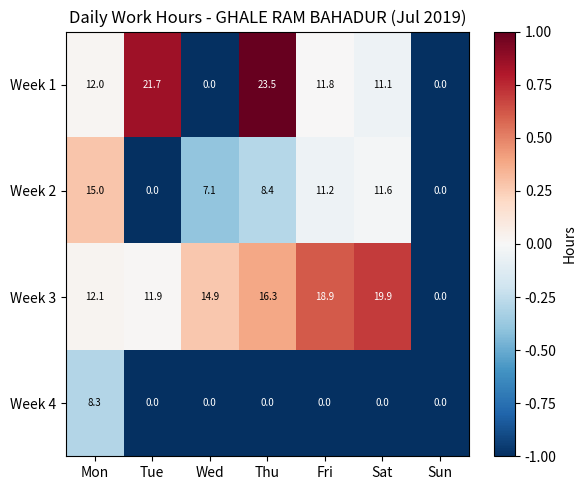

Between Mon and Tue, which series saw the biggest shift?

Week 2